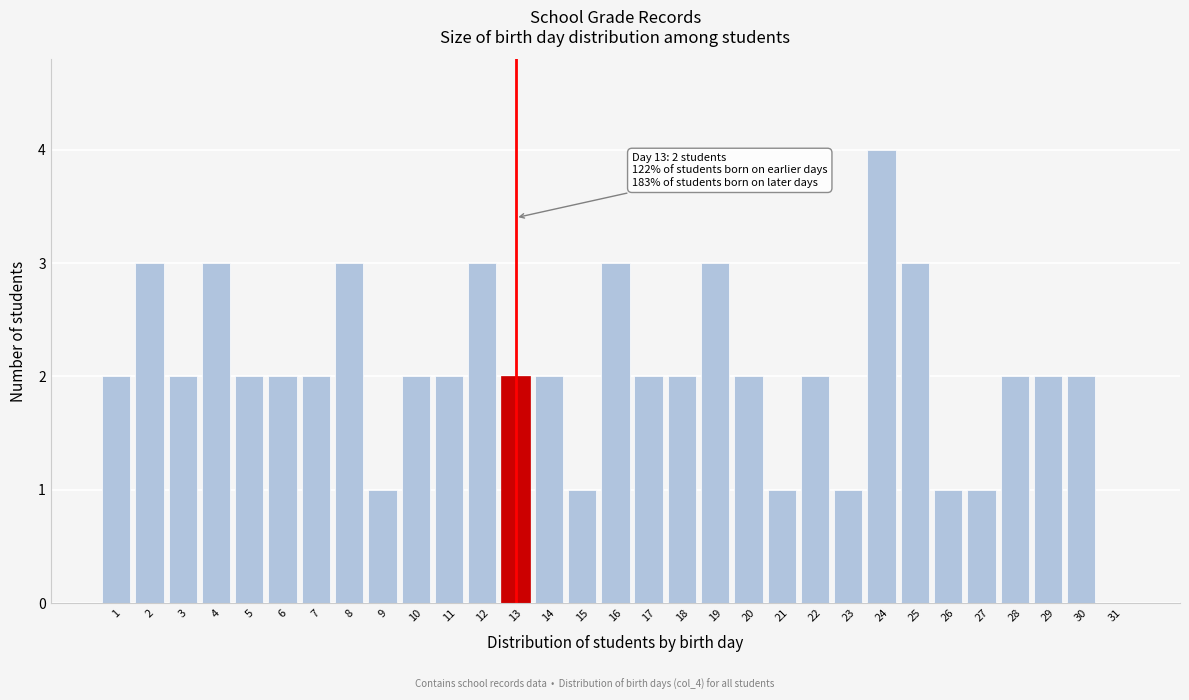

What is the greatest value displayed?

4